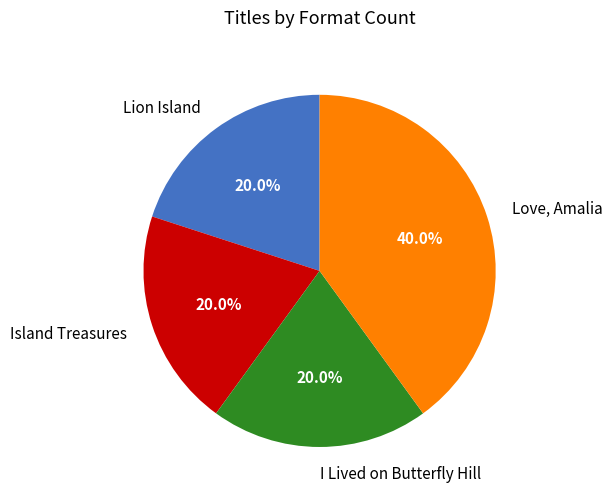

How many slices are in this pie chart?

4